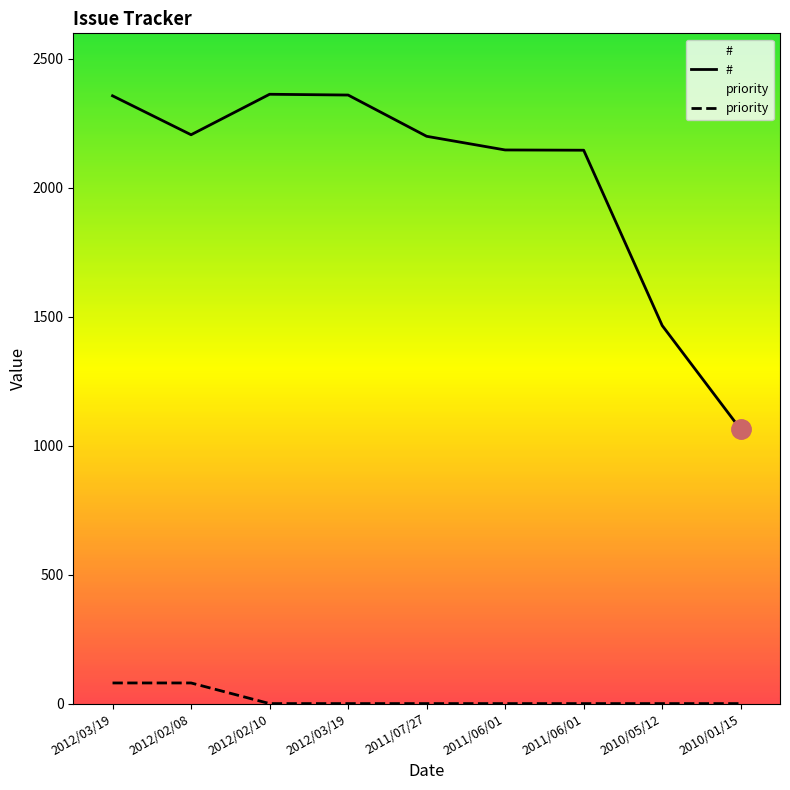

How many data points in priority are above 0?

2